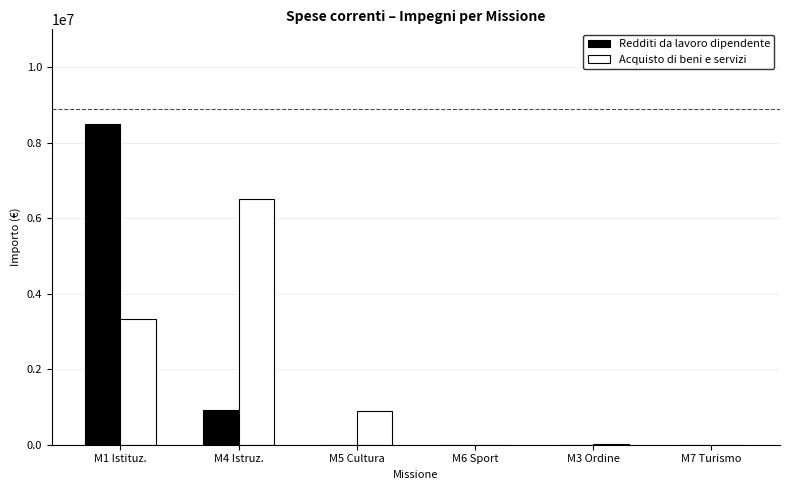

At which category is the sum across all series the highest?

M1 Istituz.